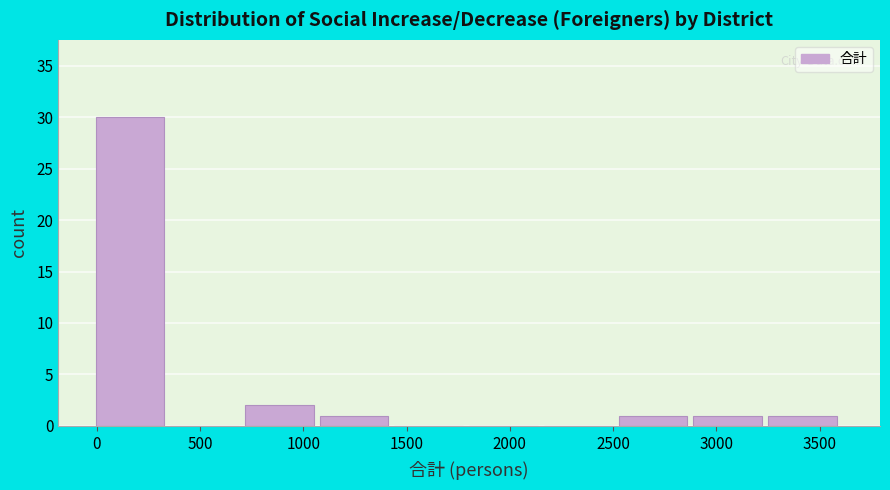

Reading left to right, list every bar in this chart as the range it spans on the x-axis followed by its height. Neither the bar edges nor the heights are printed on the chart, so give them approximately, as read against the axes.

0 to 350: 30
350 to 700: 0
700 to 1100: 2
1100 to 1450: 1
1450 to 1800: 0
1800 to 2150: 0
2150 to 2550: 0
2550 to 2900: 1
2900 to 3250: 1
3250 to 3600: 1